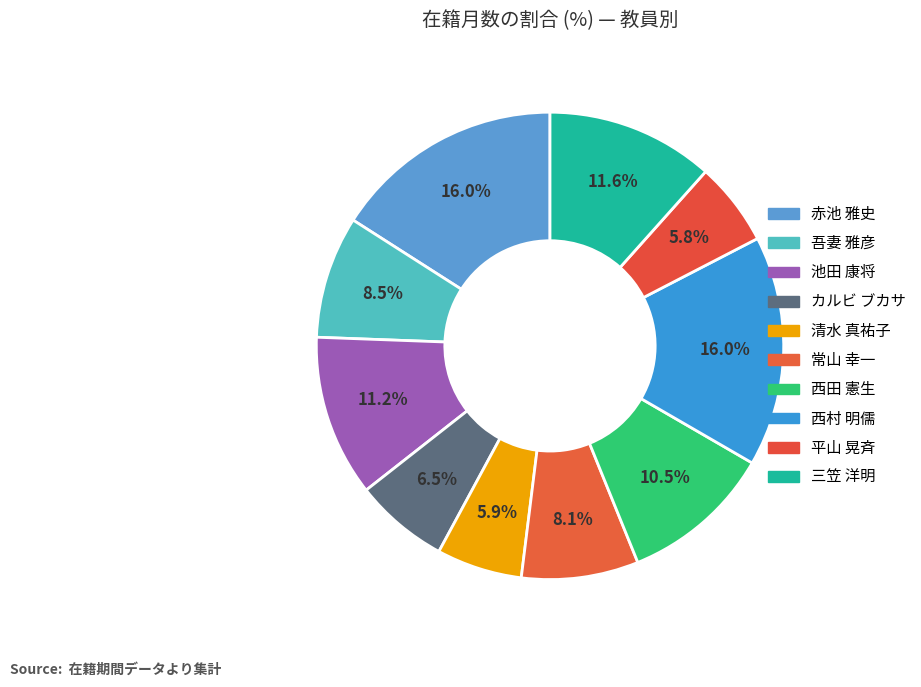

Which slice is the smallest?

平山 晃斉